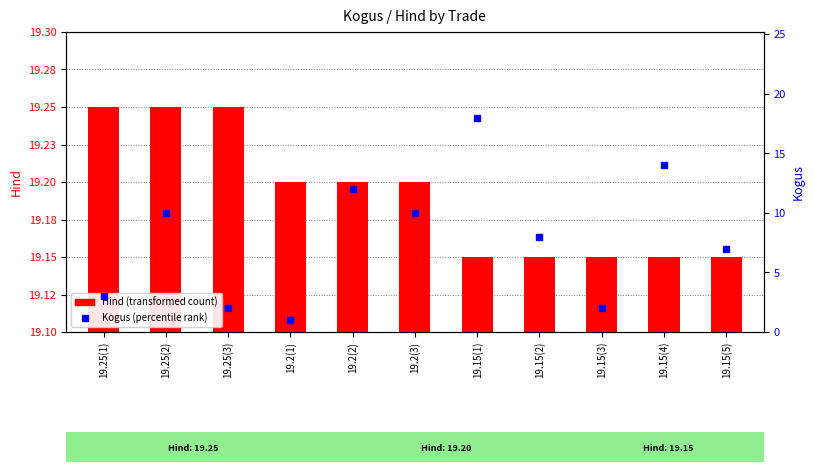

What is the difference between the maximum and minimum values in the Hind series?

0.1